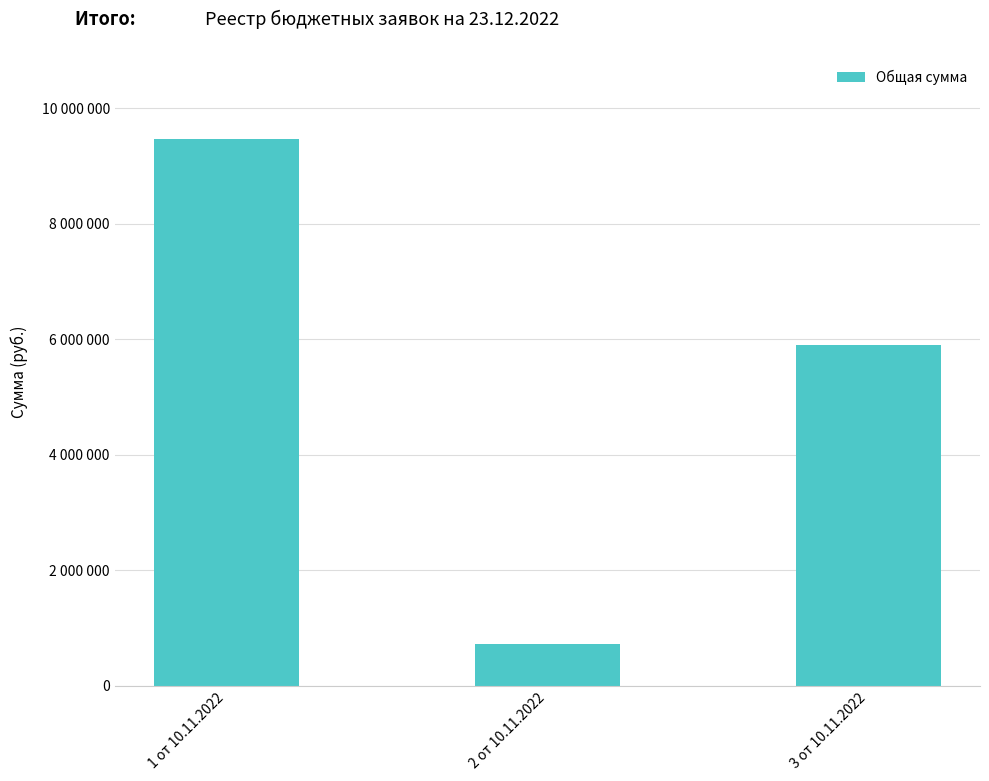

The value at 3 от 10.11.2022 is 5905200. True or false?

True